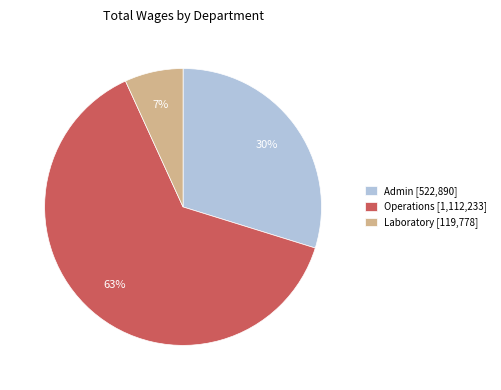

Which category has the smallest portion of the pie?

Laboratory [119,778]